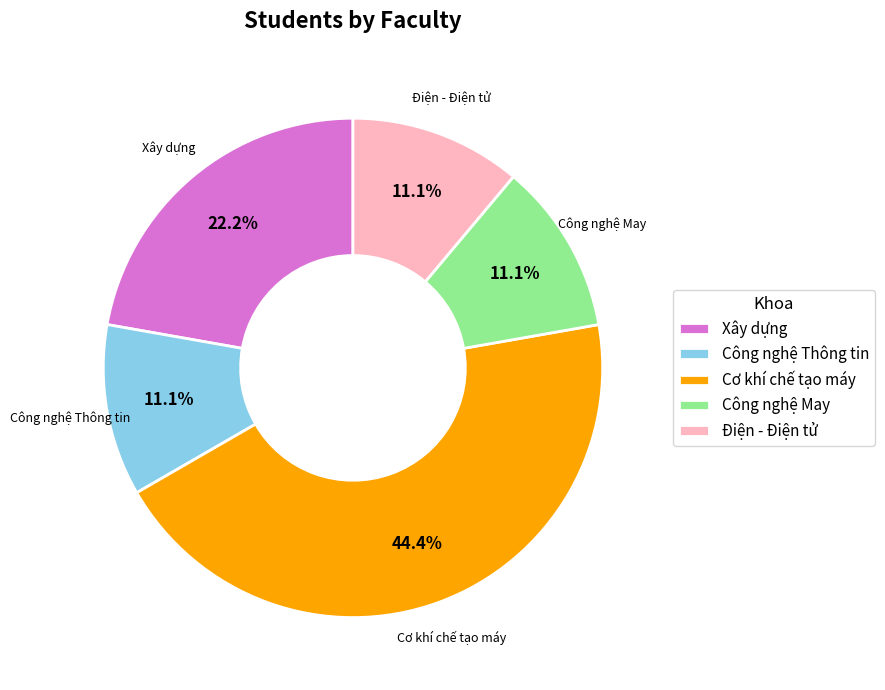

To the nearest percent, what is the combined percentage of Xây dựng and Công nghệ May?

33%